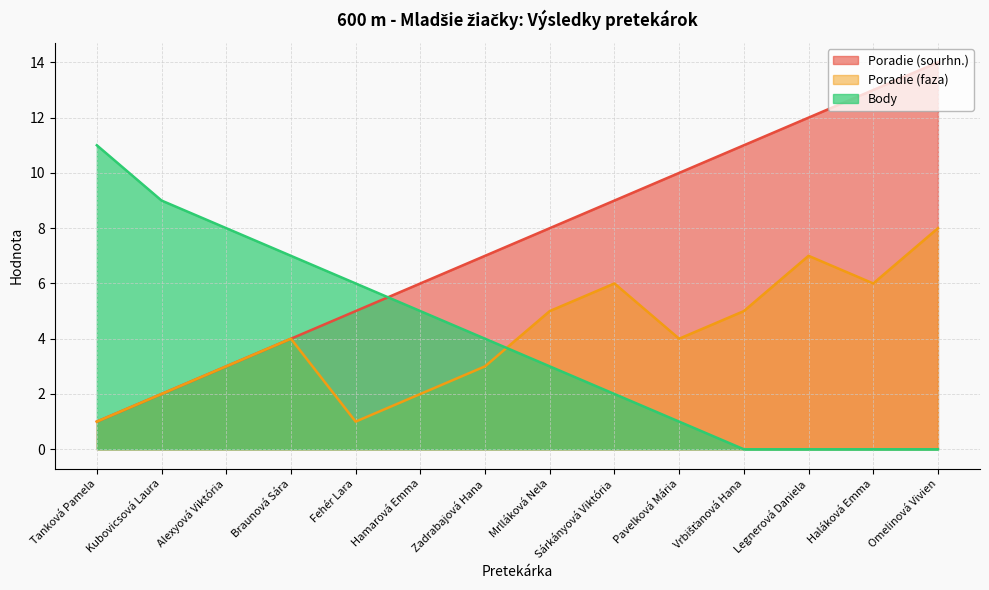

What is the average value of the Poradie (faza) series?

4